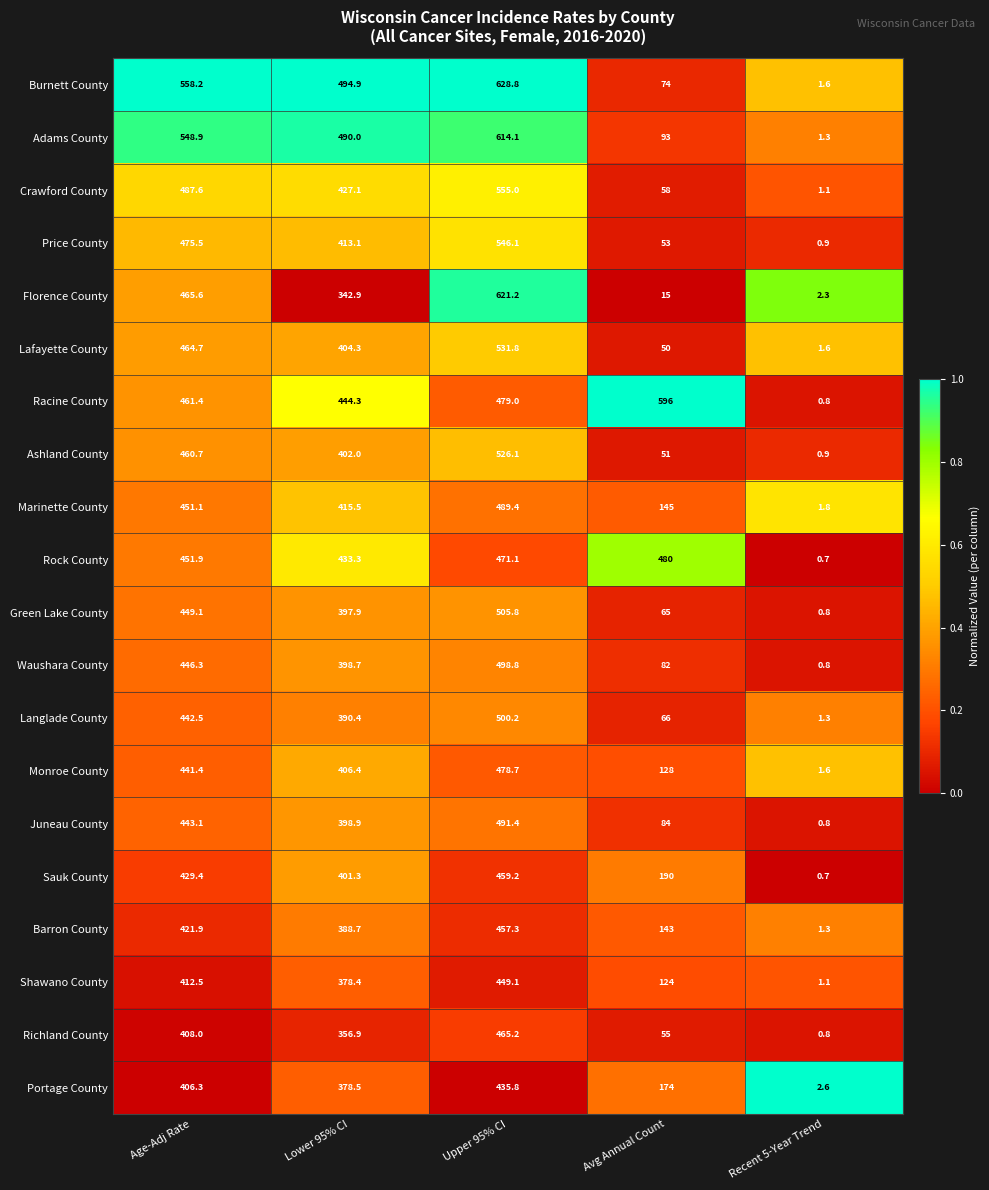

The value of Florence County at Age-Adj Rate is 641.0. True or false?

False